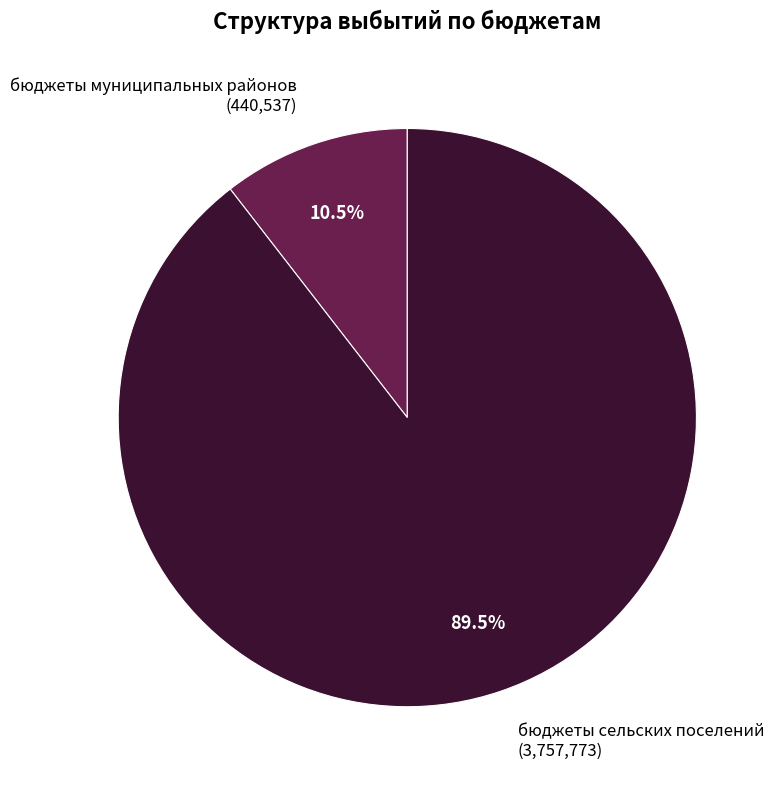

What is the ratio of the value at бюджеты сельских поселений to the value at бюджеты муниципальных районов?

8.5